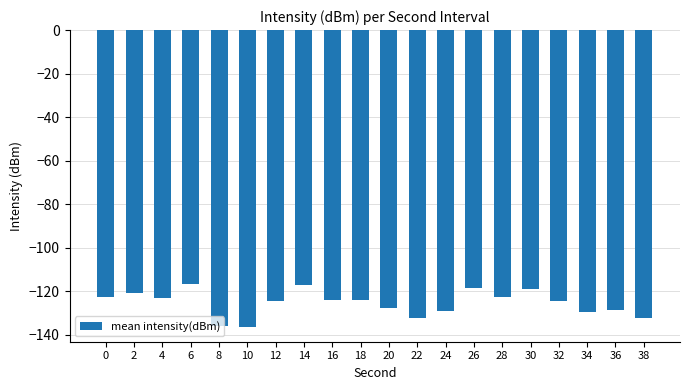

What is the smallest value displayed?

-136.4